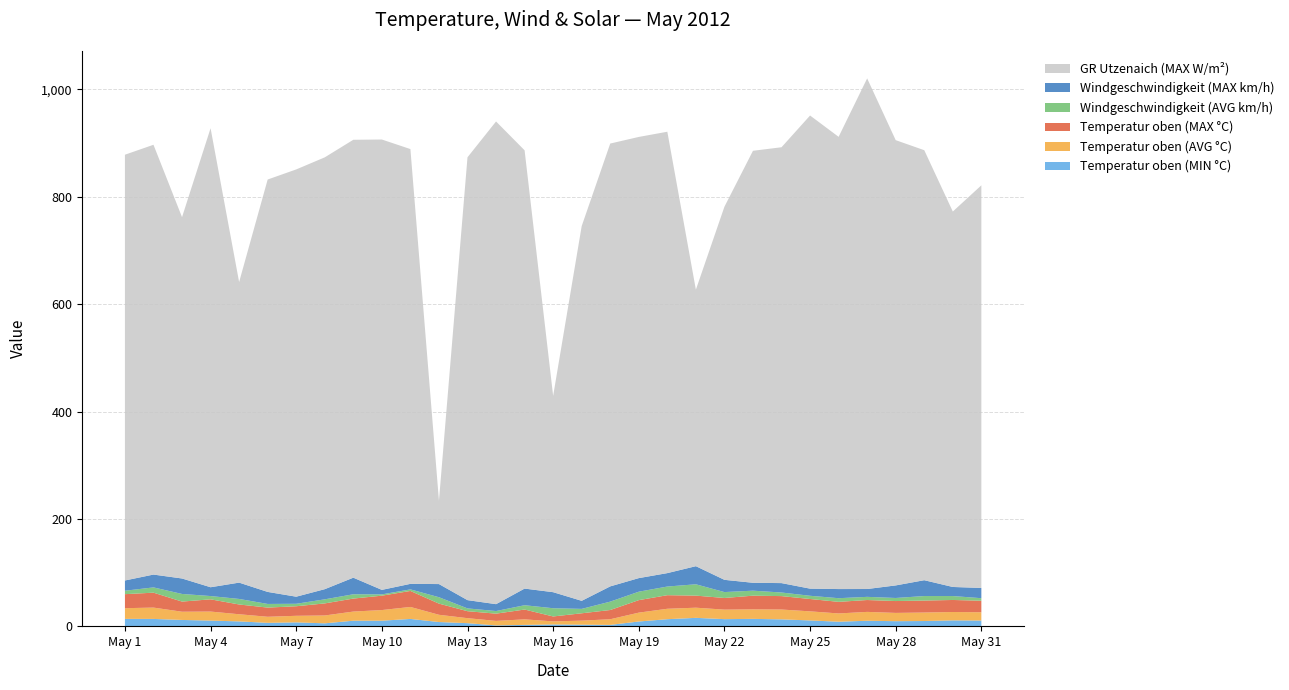

Reading left to right, transcribe all the data shown in this chart.

Temperatur oben (MIN °C): 14.0	13.9	12.0	10.8	9.3	6.6	7.5	5.7	10.6	10.6	13.9	8.1	6.0	1.8	2.8	3.6	3.2	2.8	9.1	13.4	15.9	13.5	14.0	13.1	11.1	8.7	10.5	9.7	10.0	11.2	10.9
Temperatur oben (AVG °C): 19.9	21.1	15.3	16.8	13.3	11.3	12.2	14.6	17.0	19.8	22.3	13.5	9.3	8.4	10.3	5.7	7.5	10.5	16.5	19.4	18.9	17.7	17.7	18.3	16.9	15.4	16.5	15.4	15.8	15.6	15.4
Temperatur oben (MAX °C): 26.1	27.8	18.9	22.8	18.2	17.1	17.8	22.5	24.2	26.8	29.8	20.8	13.0	13.5	18.3	9.2	13.7	17.2	23.3	25.3	22.5	21.7	25.5	25.0	23.0	21.6	22.1	22.1	22.3	22.4	21.5
Windgeschwindigkeit (AVG km/h): 6.4	9.8	14.2	6.1	10.3	6.8	4.6	7.6	8.0	2.4	2.9	11.9	5.2	4.9	8.0	15.3	8.2	15.6	15.7	16.1	21.1	11.0	9.3	6.7	6.0	6.8	5.9	5.7	8.4	7.3	4.7
Windgeschwindigkeit (MAX km/h): 19.1	23.9	28.8	16.4	30.4	22.4	13.2	18.9	30.9	8.4	10.3	24.5	15.4	12.8	31.0	29.9	15.0	28.4	25.3	25.0	33.7	22.8	14.7	17.5	13.3	17.0	14.6	23.4	29.5	16.9	19.1
GR Utzenaich (MAX W/m²): 792.8	800.3	672.8	854.7	559.7	767.9	795.6	804.1	815.4	838.6	809.6	155.2	824.6	898.8	816.1	365.5	697.8	824.6	821.5	821.9	514.9	694.7	804.4	811.6	881.0	842.1	950.8	829.1	800.7	699.1	749.7